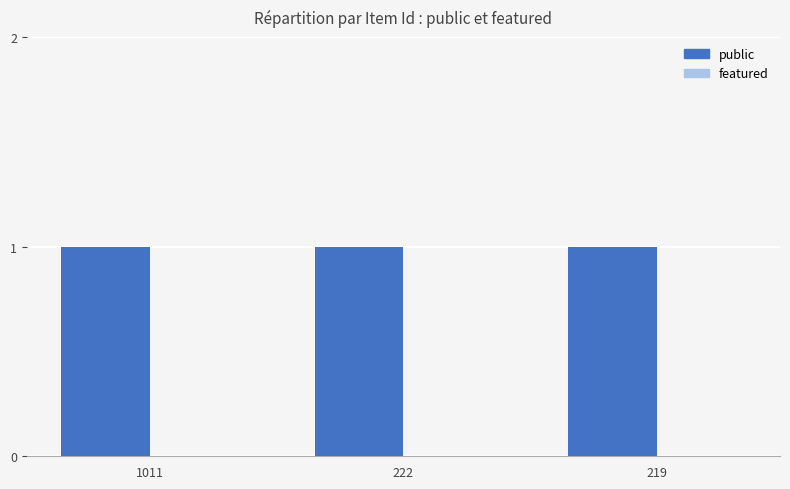

What are all the series names shown in the legend?

public, featured